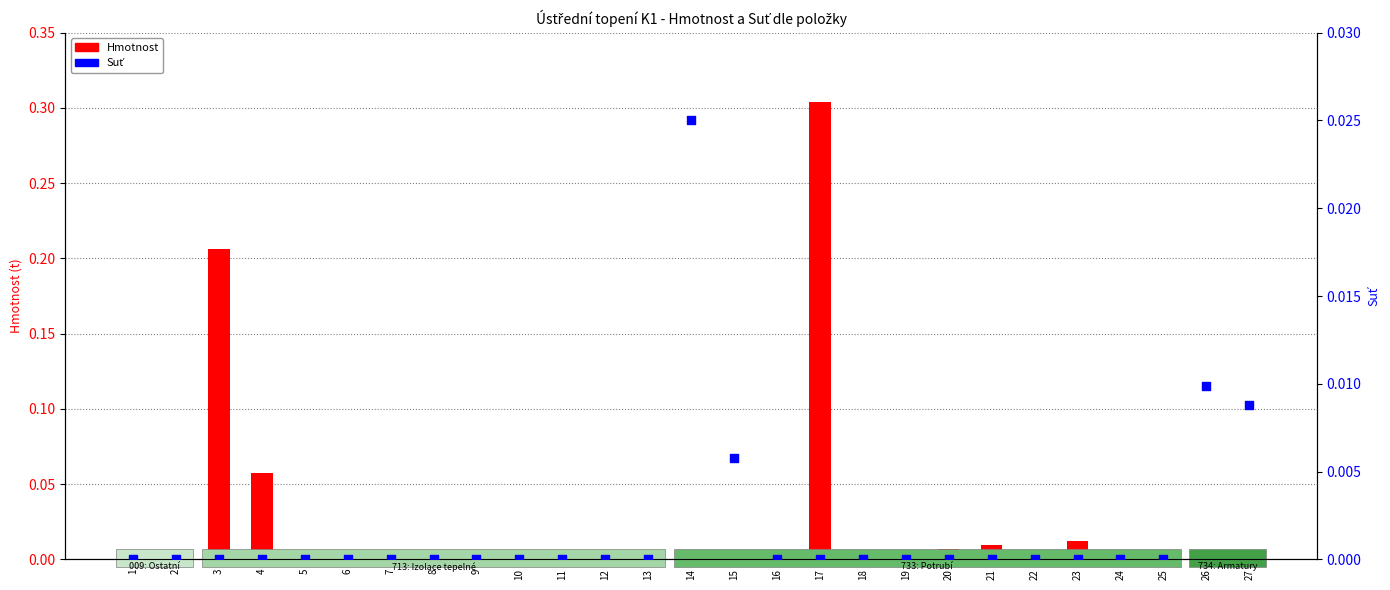

At how many categories does at least one series exceed 0?

10